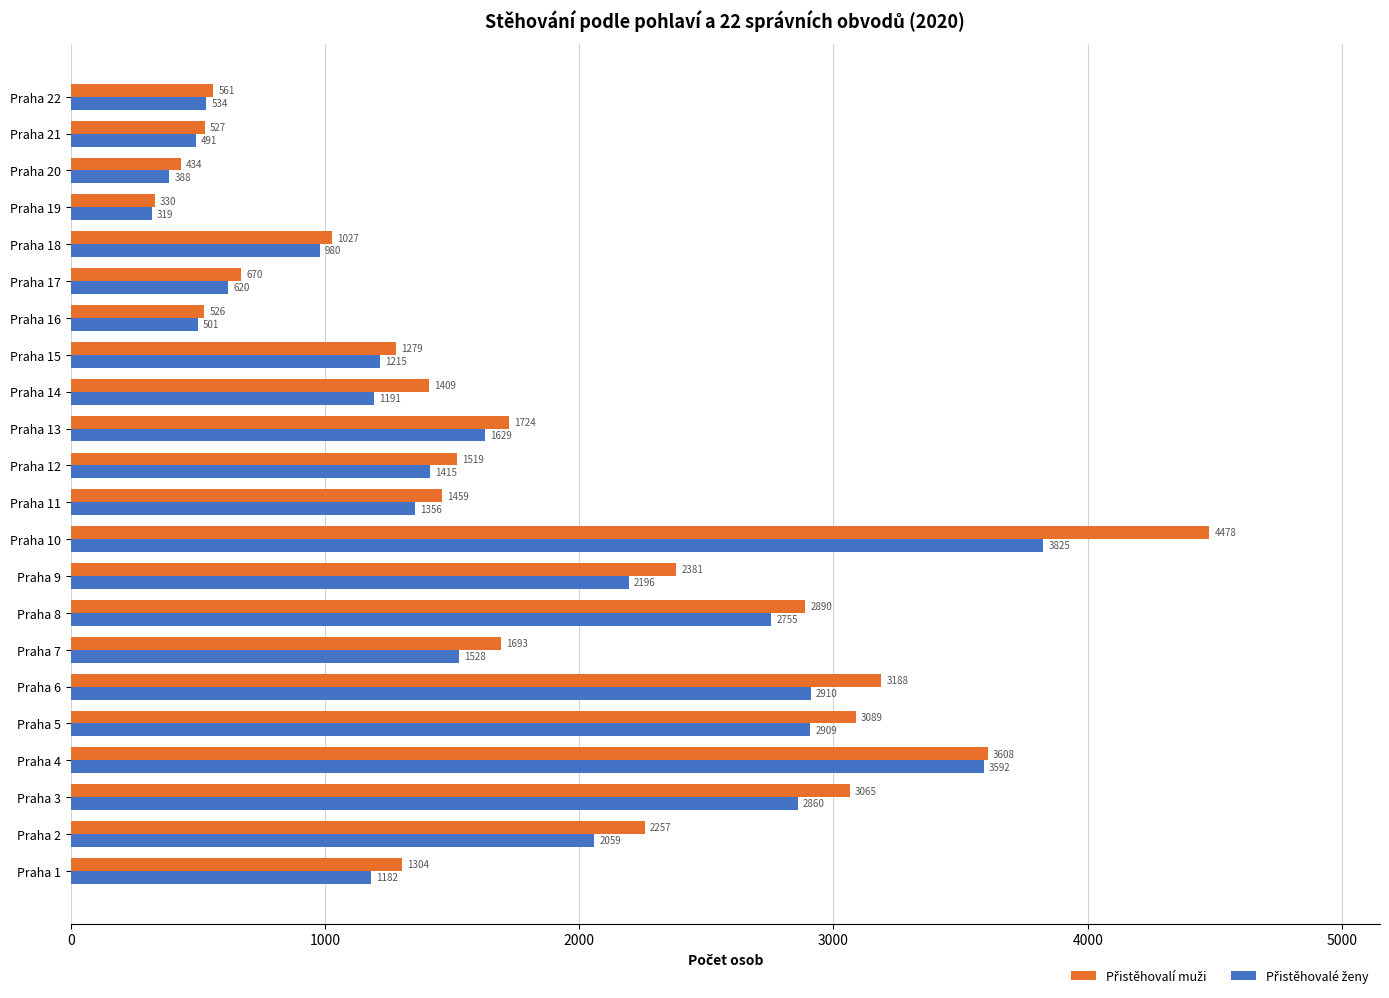

What is the minimum value shown in the chart?

319